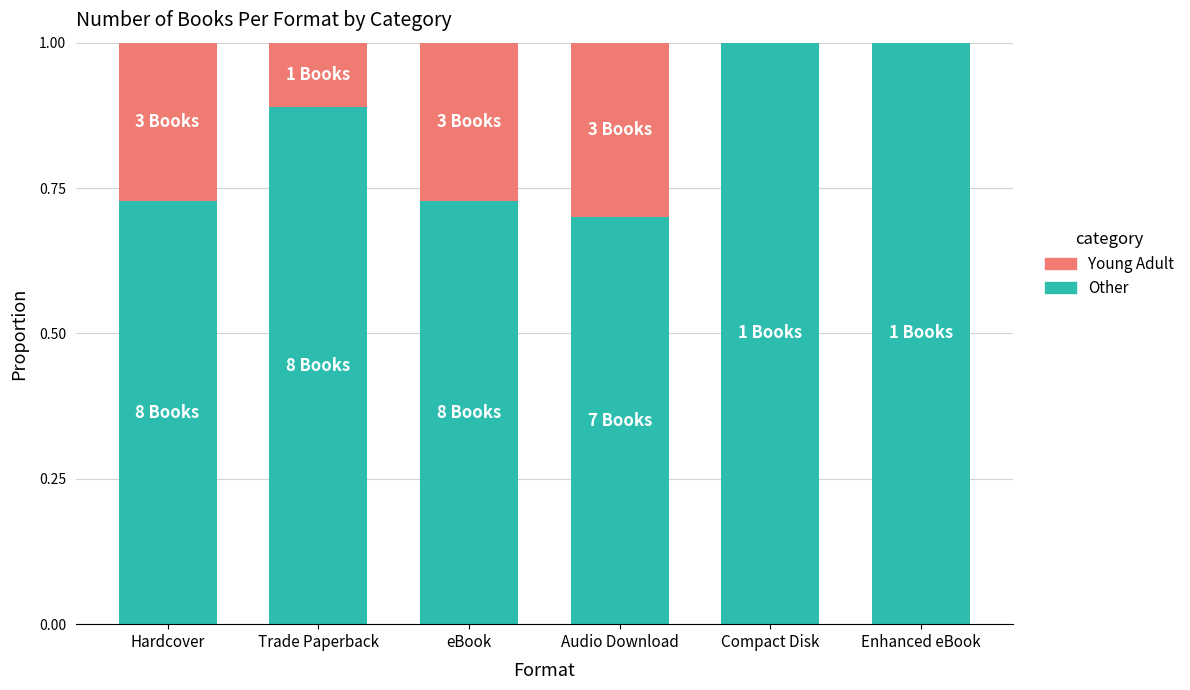

What is the total value across all series at Audio Download?

1.0